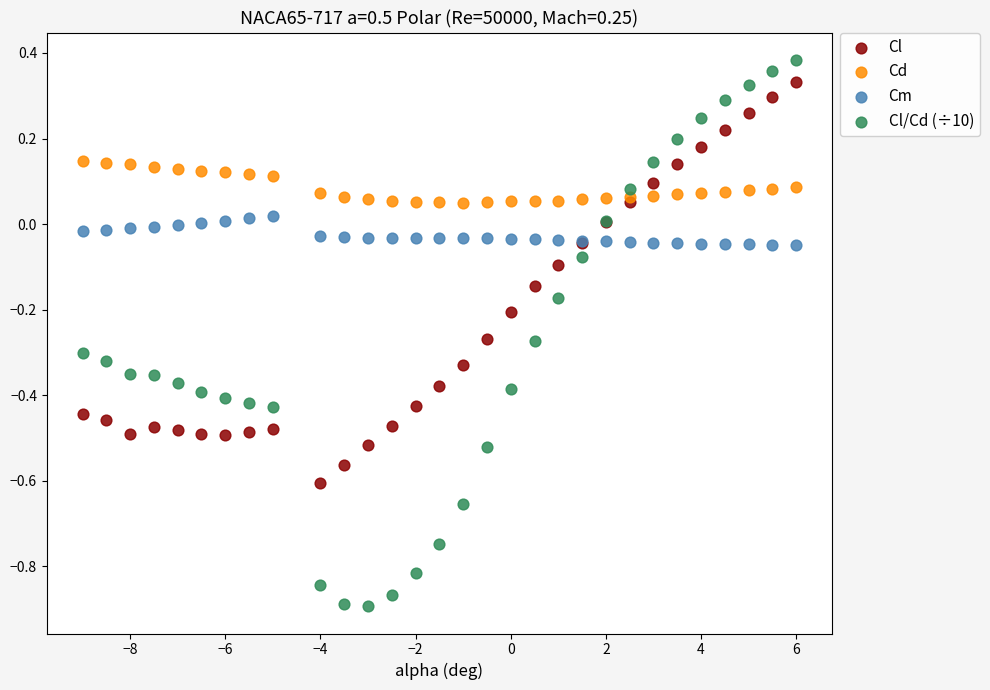

Which series contains the lowest Y value?

Cl/Cd (÷10)